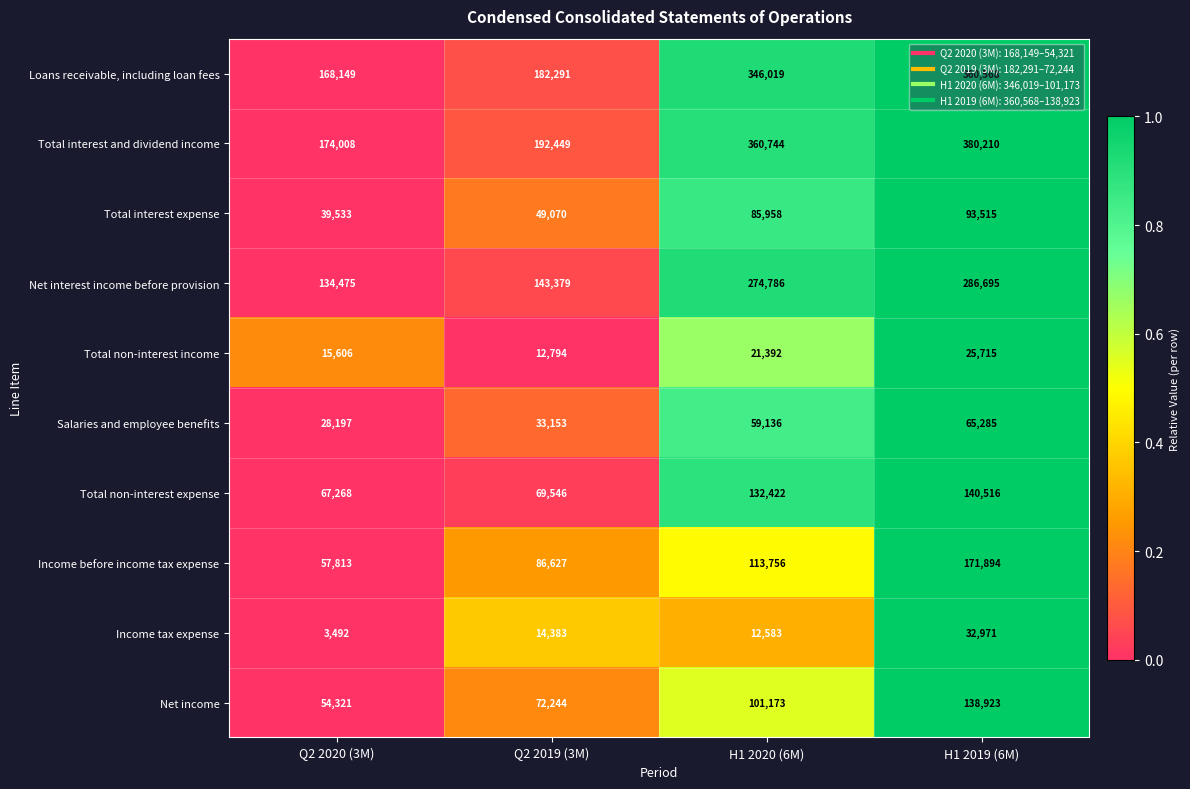

Which series has the largest range (max minus min)?

Total interest and dividend income